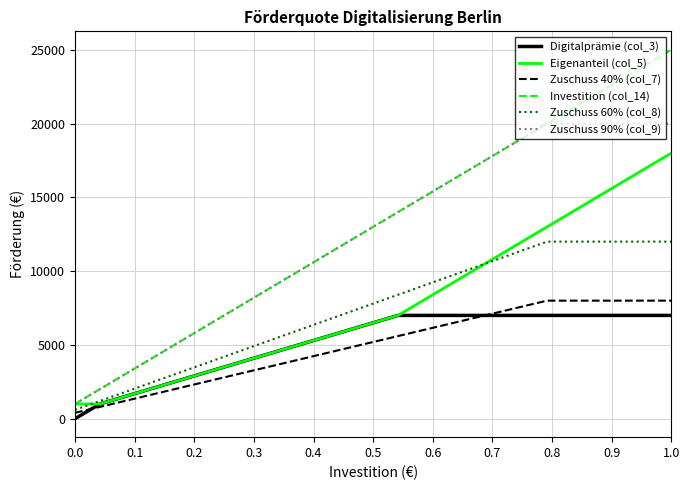

True or false: Investition (col_14) and Zuschuss 60% (col_8) intersect in this chart.

False